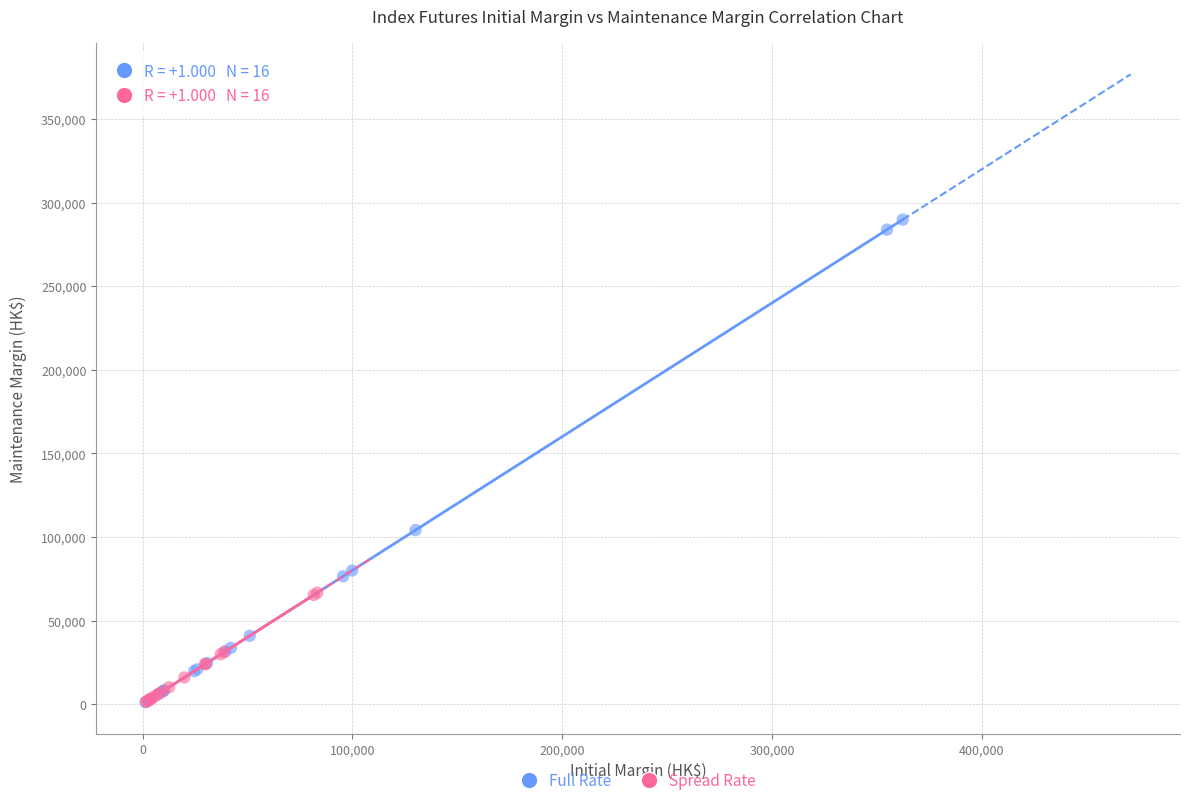

Which series has the widest spread of Y values?

Full Rate